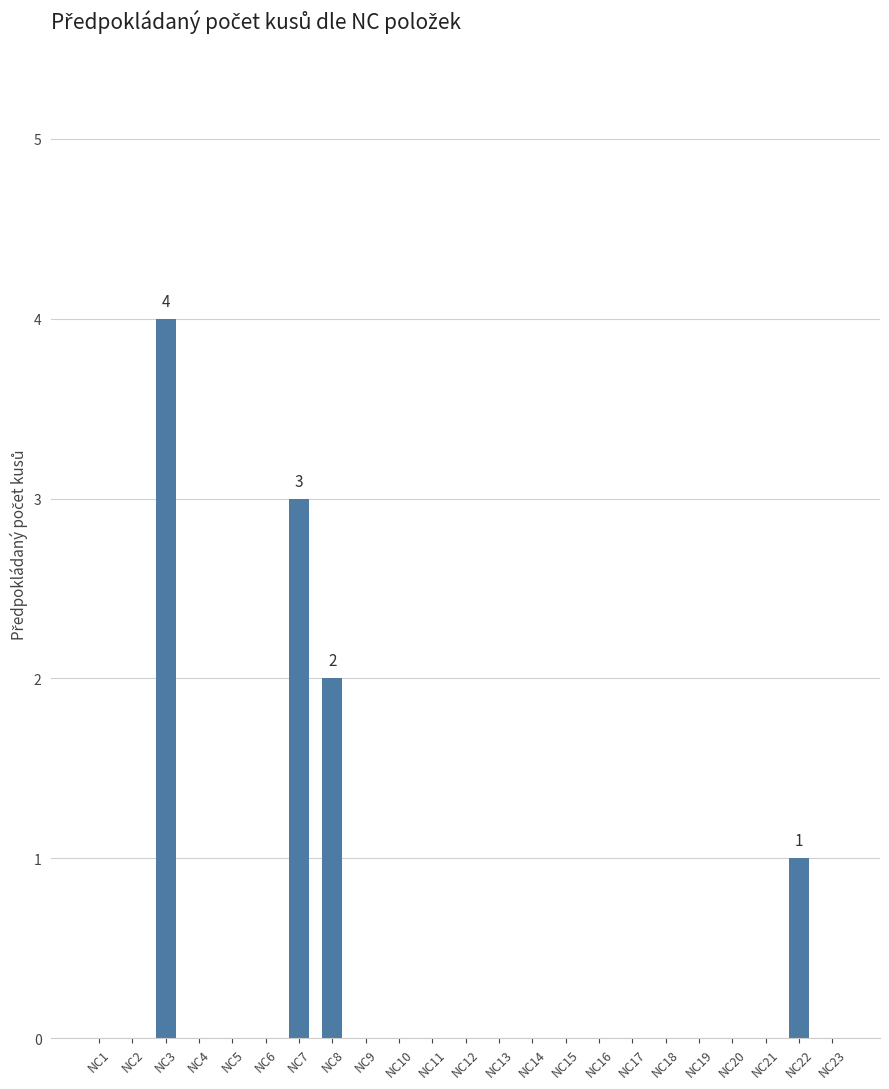

Is it true that the value at NC16 is 1?

False